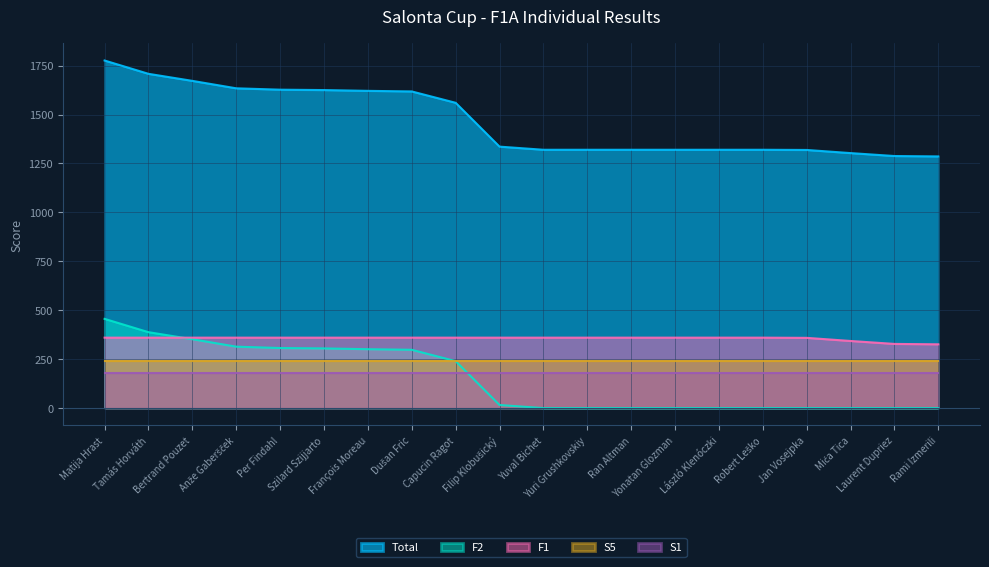

What is the label of the 3rd point from the left?

Bertrand Pouzet